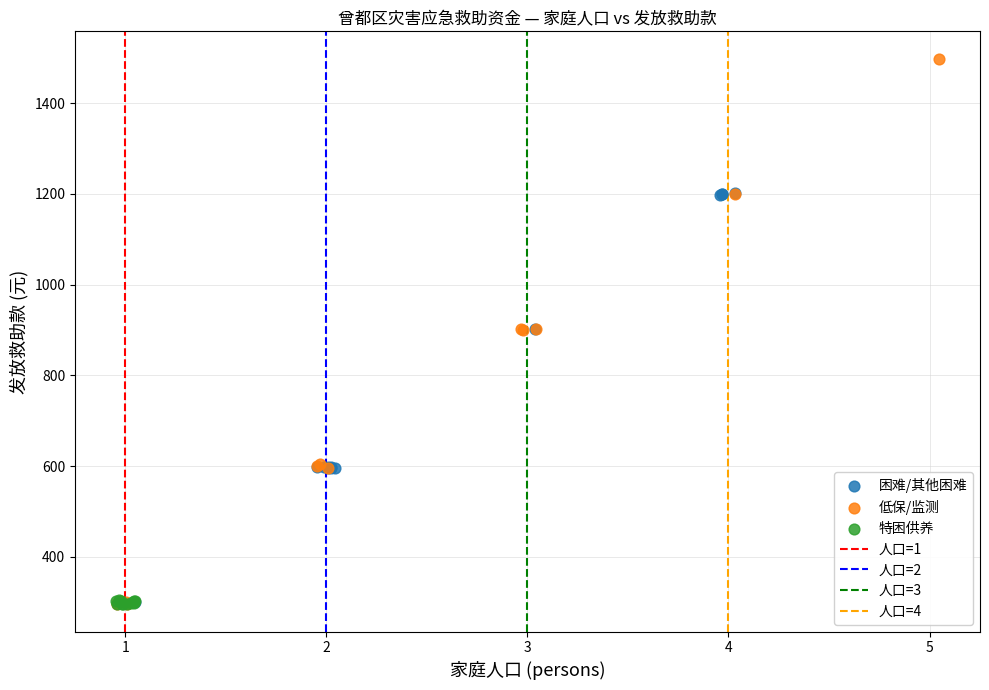

Which series has the largest Y range (max minus min)?

低保/监测